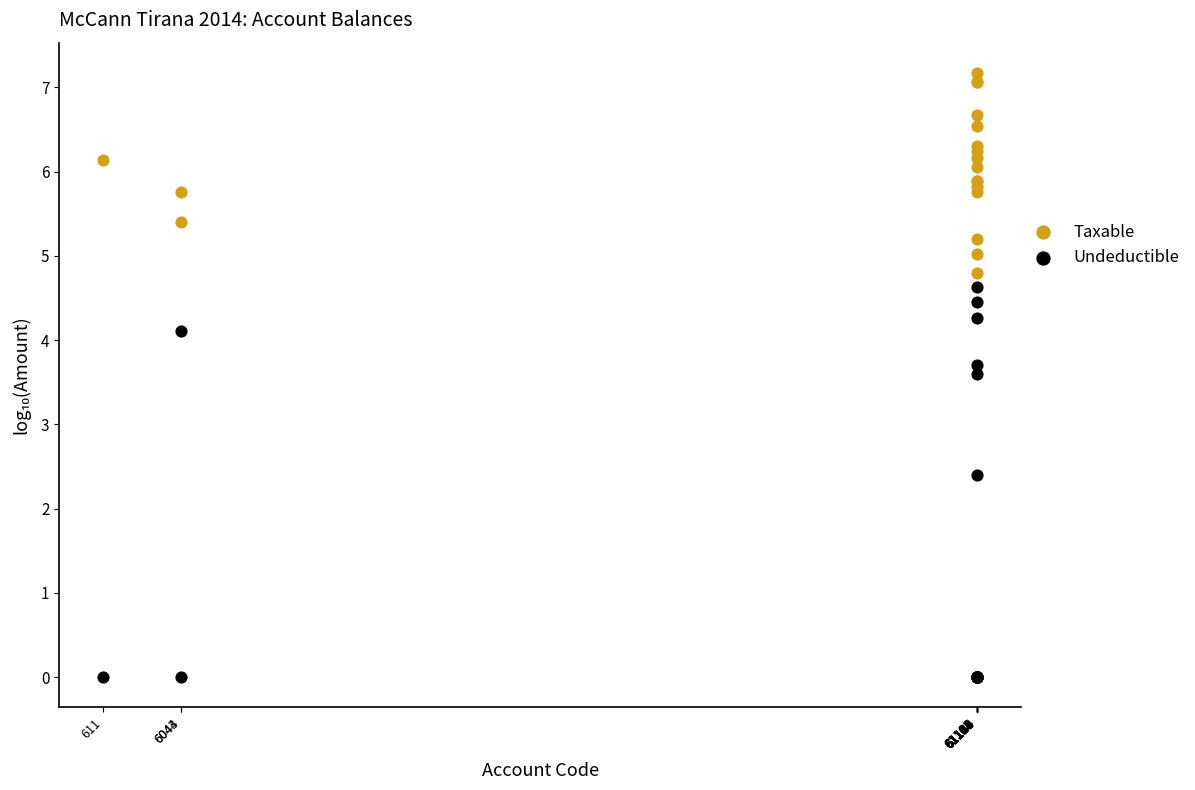

Which series has the largest Y range (max minus min)?

Undeductible